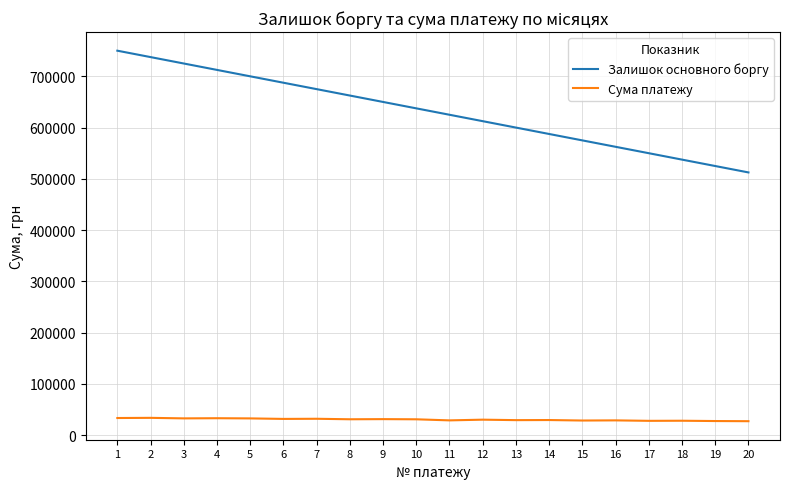

Is this an area chart (filled region under the line)?

No